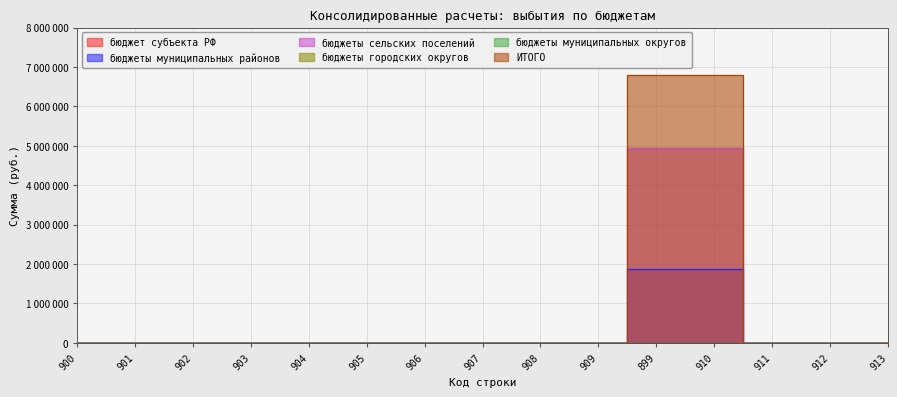

What is the difference between the second highest and minimum values in the бюджеты сельских поселений series?

4932900